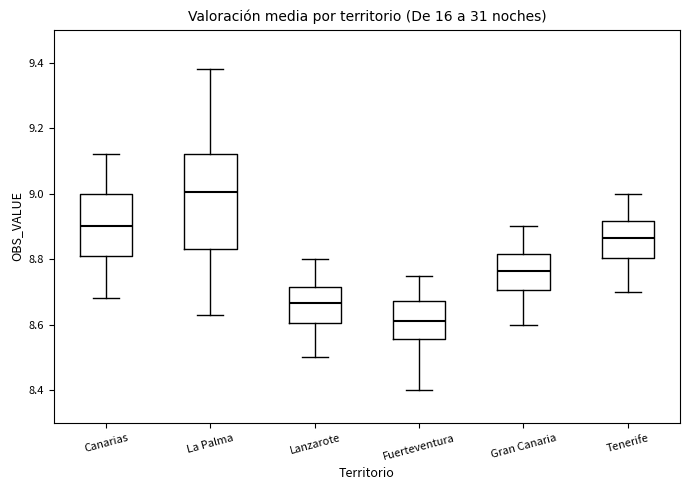

Reading left to right, transcribe this box plot: for each box, give where its median line is, the range the box spans, and where its two whiskers end, as read against the y-axis. The values are not printed on the chart, so give them approximately, as read against the axis.

Canarias: median 8.90, box 8.82 to 9.00, whiskers 8.68 to 9.12
La Palma: median 9.00, box 8.84 to 9.12, whiskers 8.64 to 9.38
Lanzarote: median 8.66, box 8.60 to 8.72, whiskers 8.50 to 8.80
Fuerteventura: median 8.62, box 8.56 to 8.68, whiskers 8.40 to 8.76
Gran Canaria: median 8.76, box 8.70 to 8.82, whiskers 8.60 to 8.90
Tenerife: median 8.86, box 8.80 to 8.92, whiskers 8.70 to 9.00